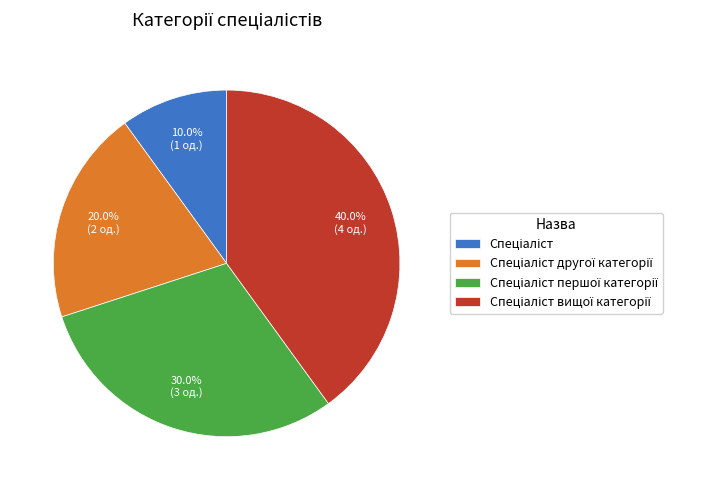

Does any single category account for the majority?

No